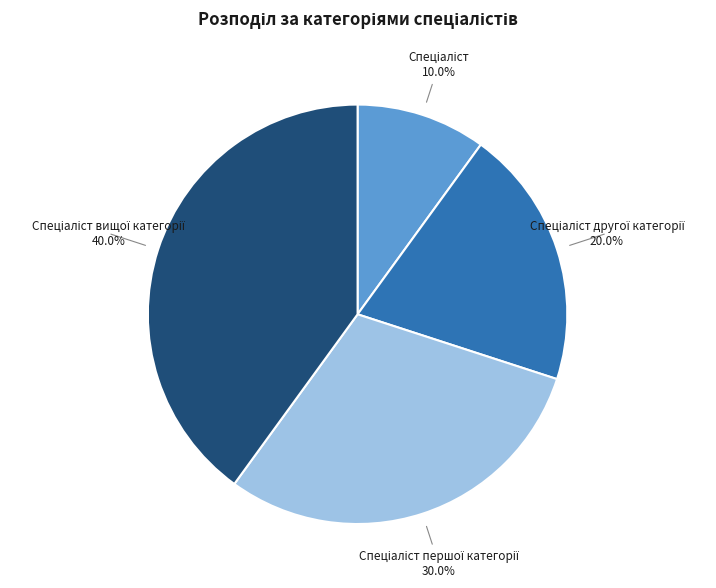

Does any single category account for the majority?

No